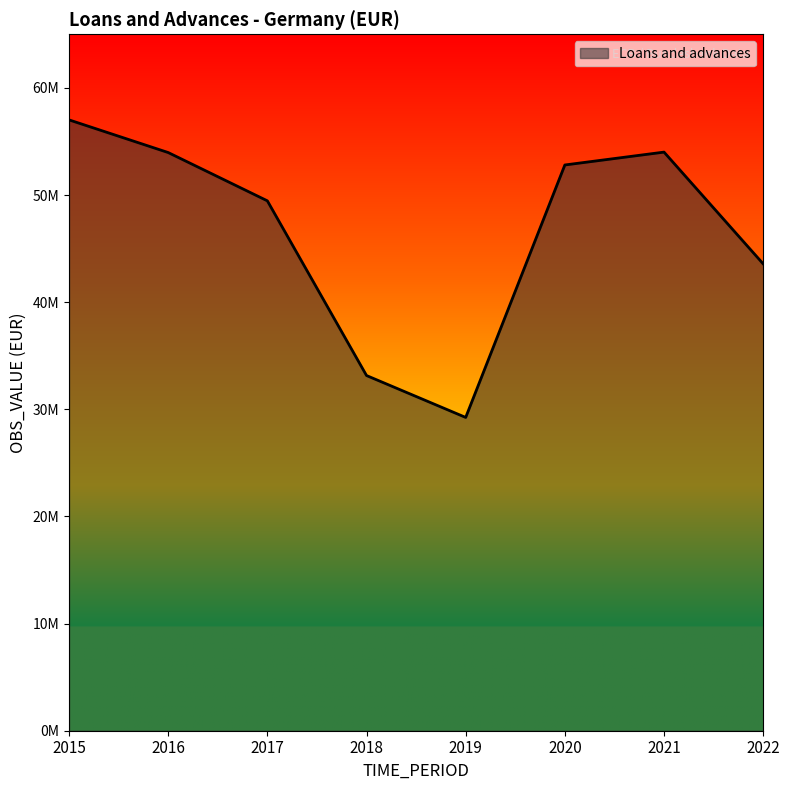

Does the chart display data point markers on the line(s)?

No